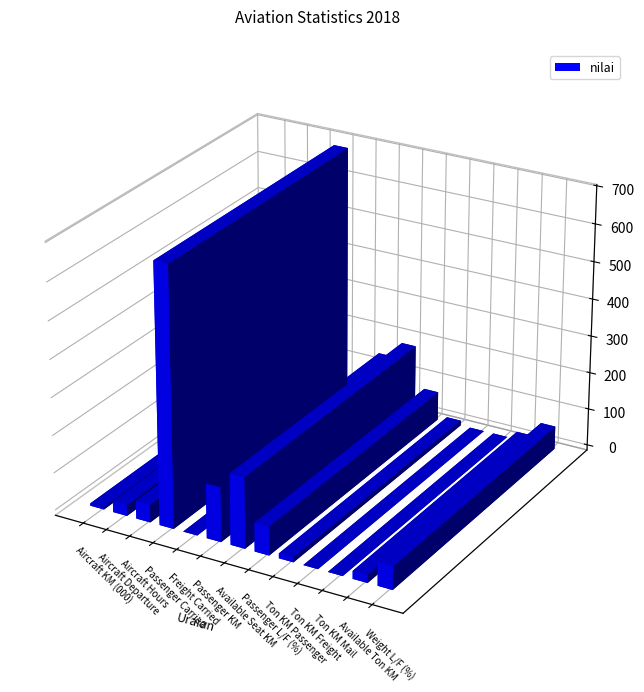

What is the difference between the values at Available Ton KM and Ton KM Freight?

21